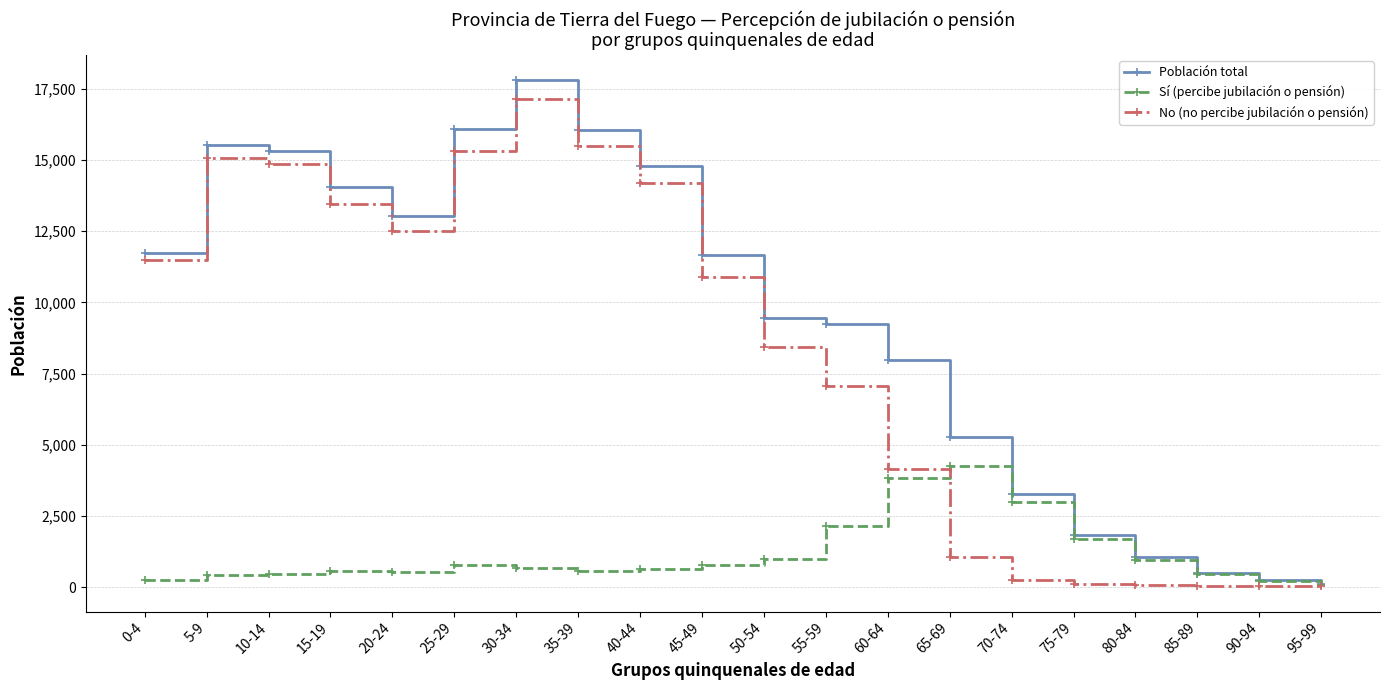

In Población total, how many points are lower than both neighbors (excluding endpoints)?

1